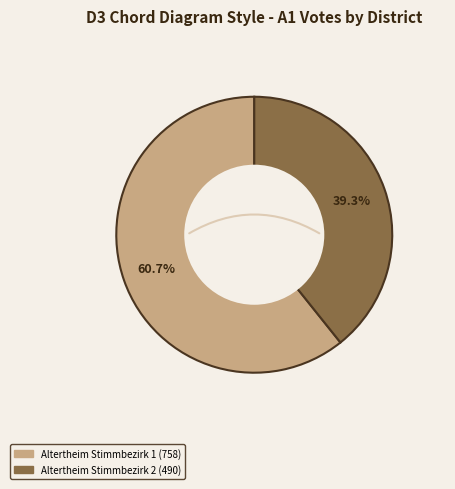

To the nearest percent, what is the average slice percentage?

50%